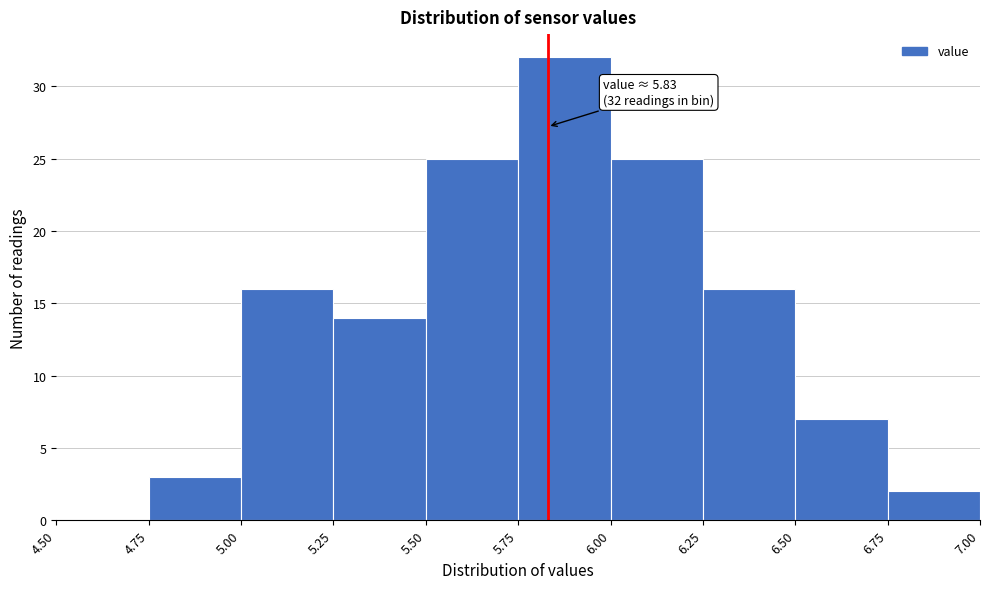

Which range on the x-axis has the tallest bar?

5.75 to 6.00